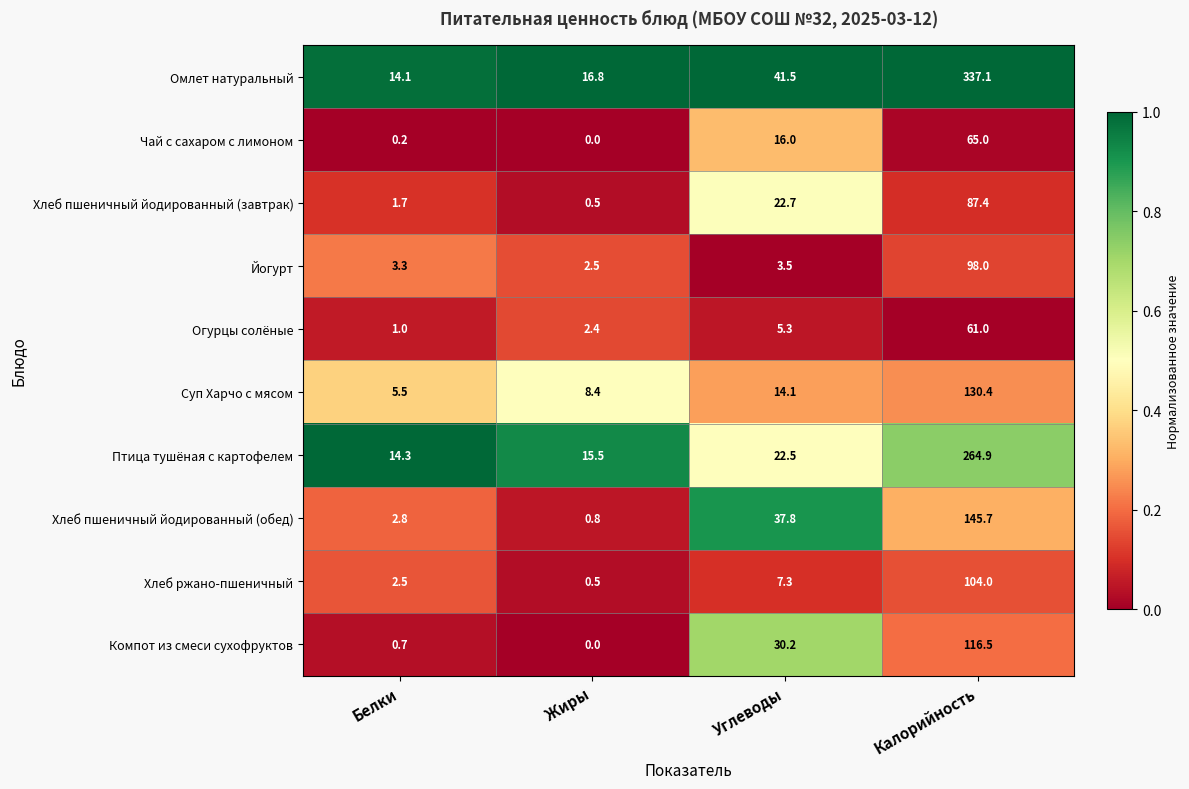

Between Жиры and Углеводы, which series saw the biggest shift?

Хлеб пшеничный йодированный (обед)